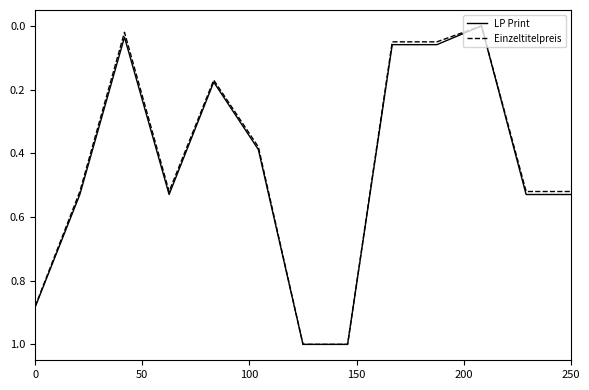

What is the maximum value shown in the chart?

1.0